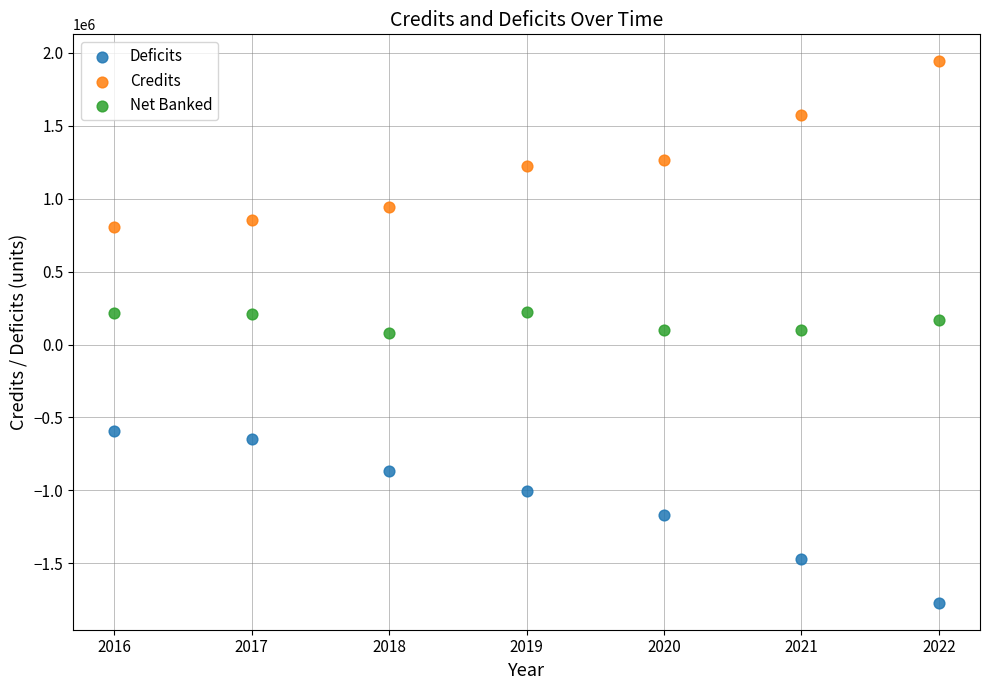

Which series contains the highest Y value?

Credits